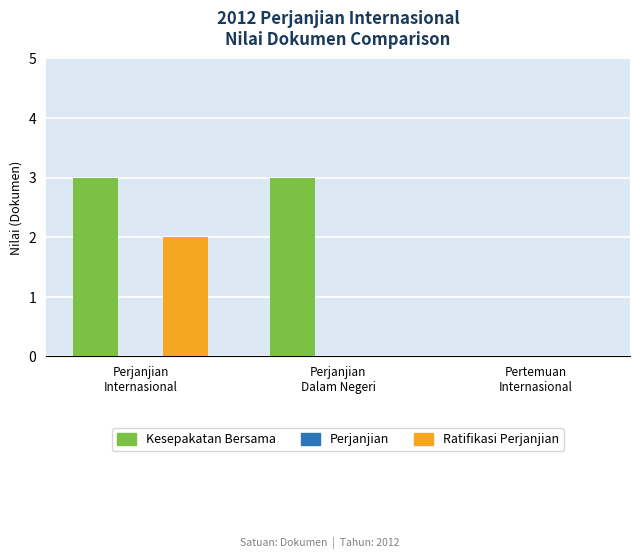

What is the sum of all Kesepakatan Bersama values?

6